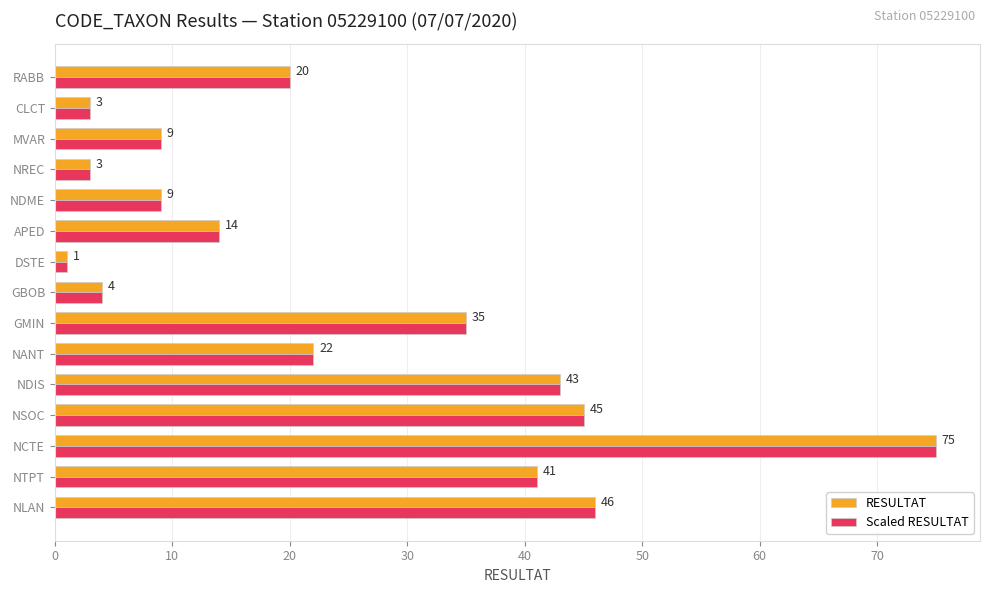

Which label corresponds to the largest value in the chart?

NCTE